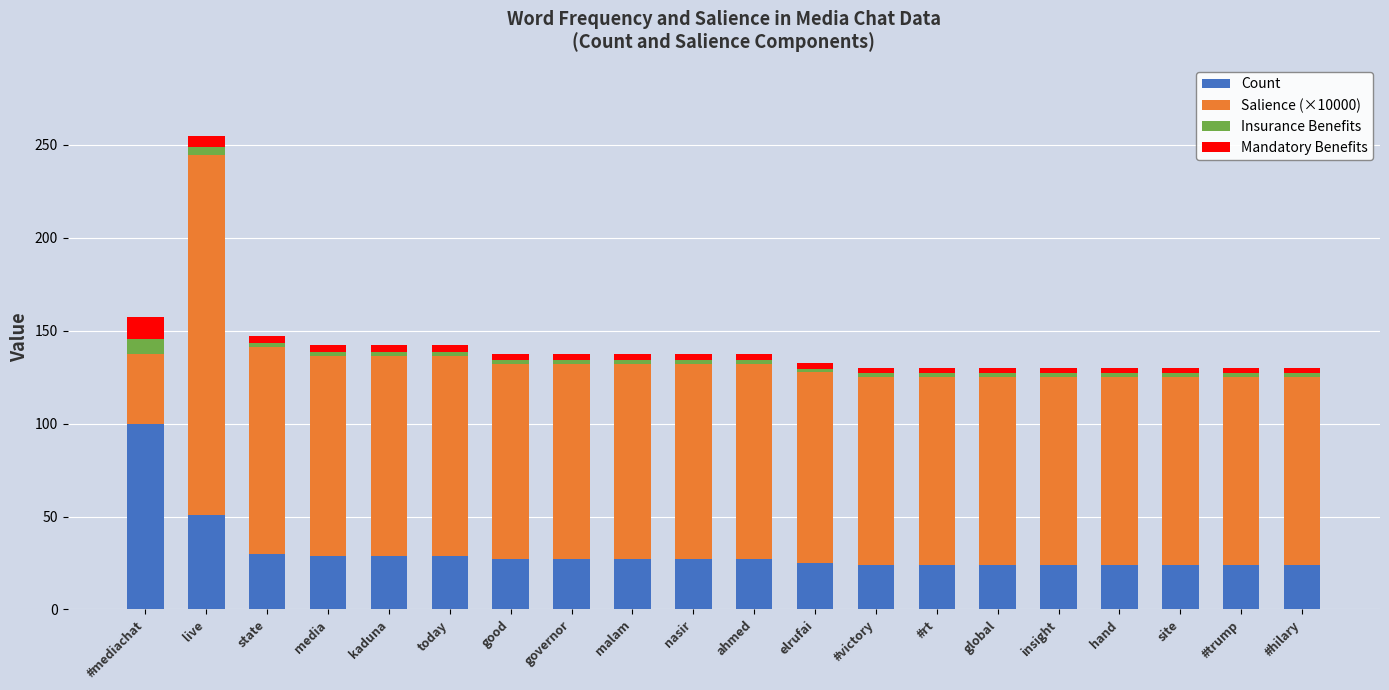

At which category is the sum across all series the highest?

live